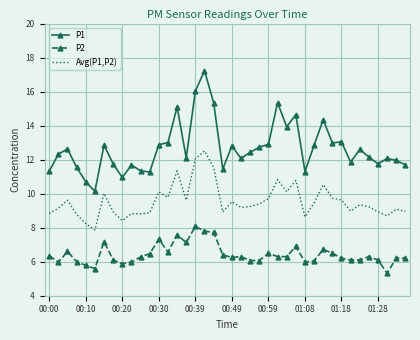

What is the maximum value shown in the chart?

17.2